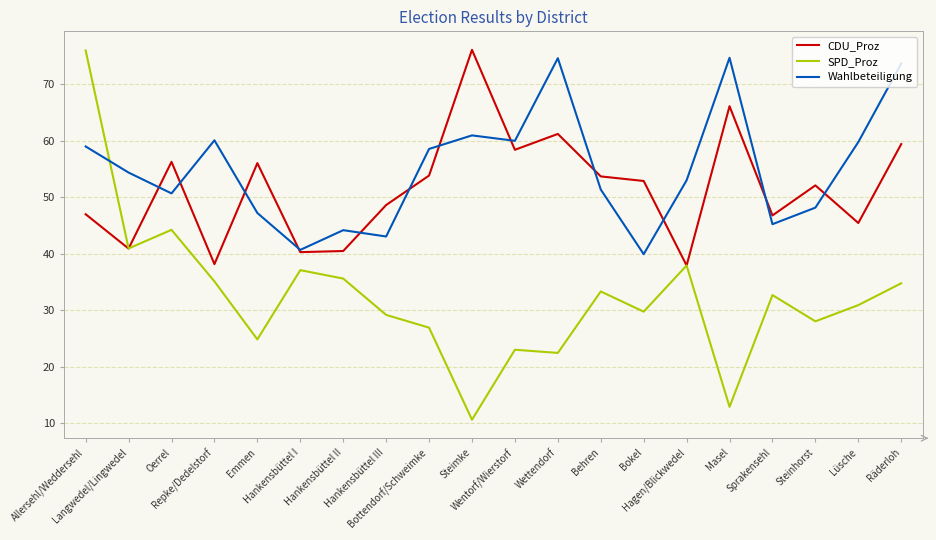

Is the value of SPD_Proz at Bokel greater than the value of Wahlbeteiligung at Hankensbüttel III?

No